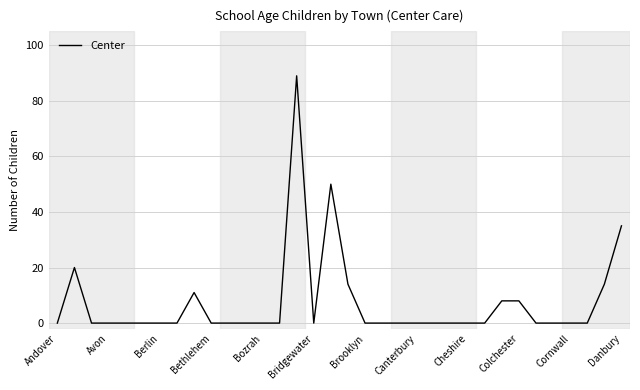

What is the difference between the maximum and minimum values?

89